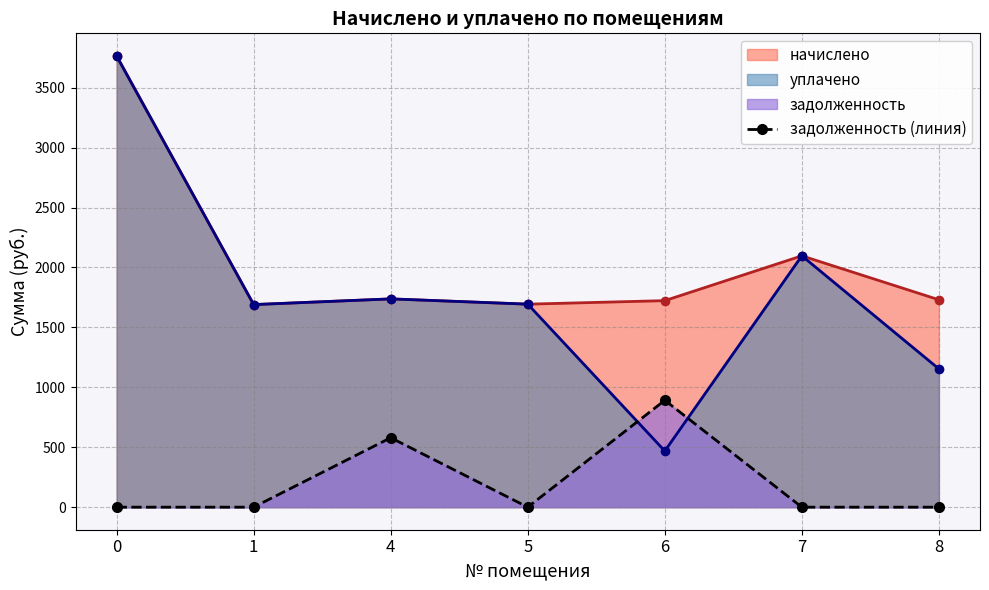

Does the chart have visible grid lines?

Yes